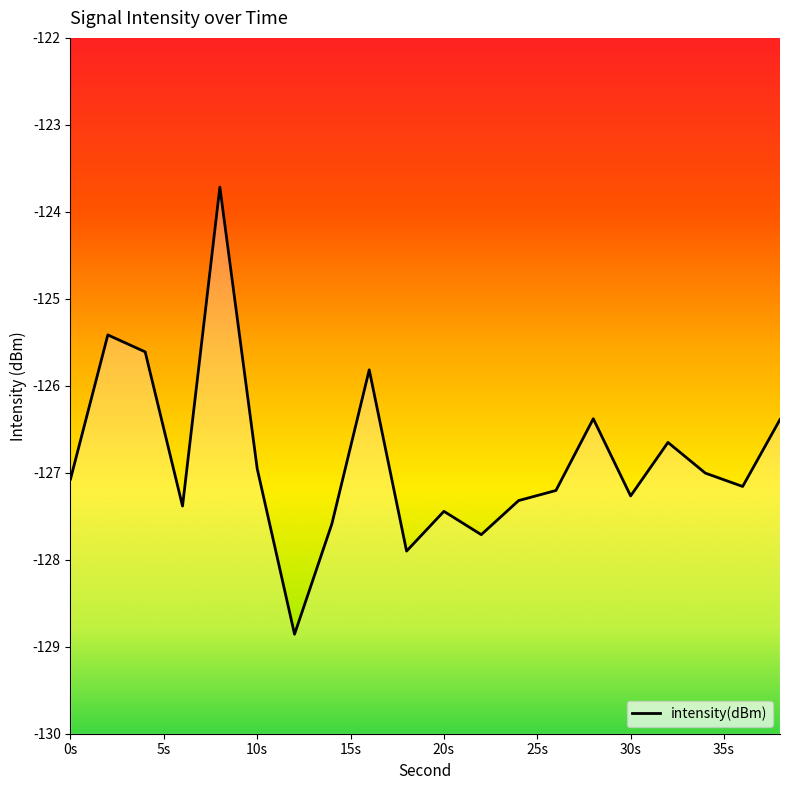

What is the approximate value at 30s?

-127.3